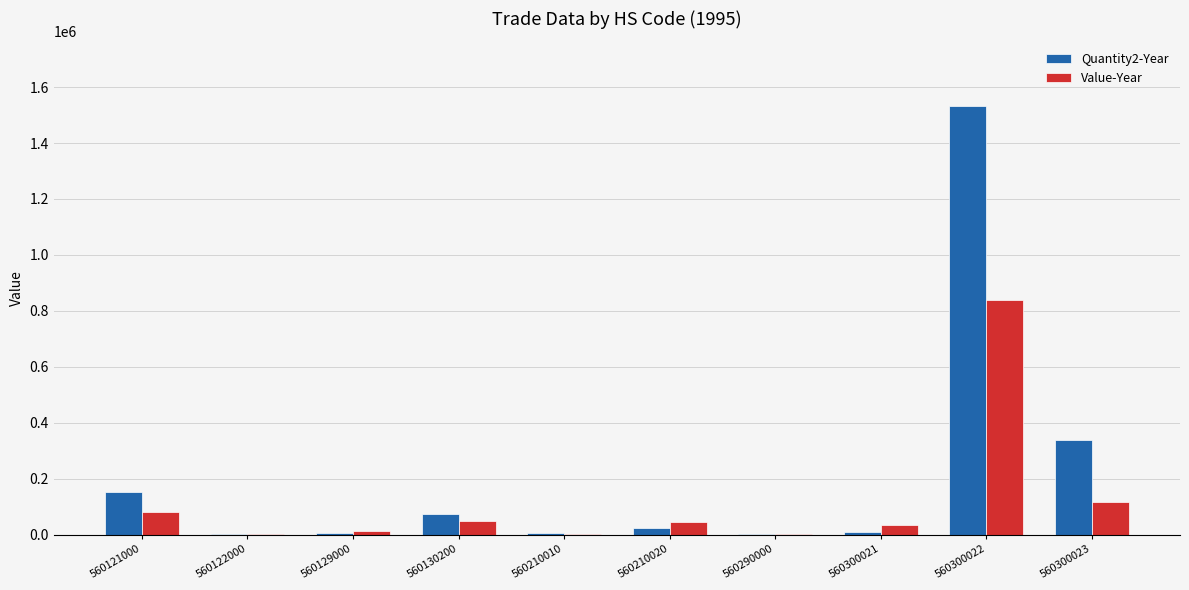

What is the sum of all Value-Year values?

1175649